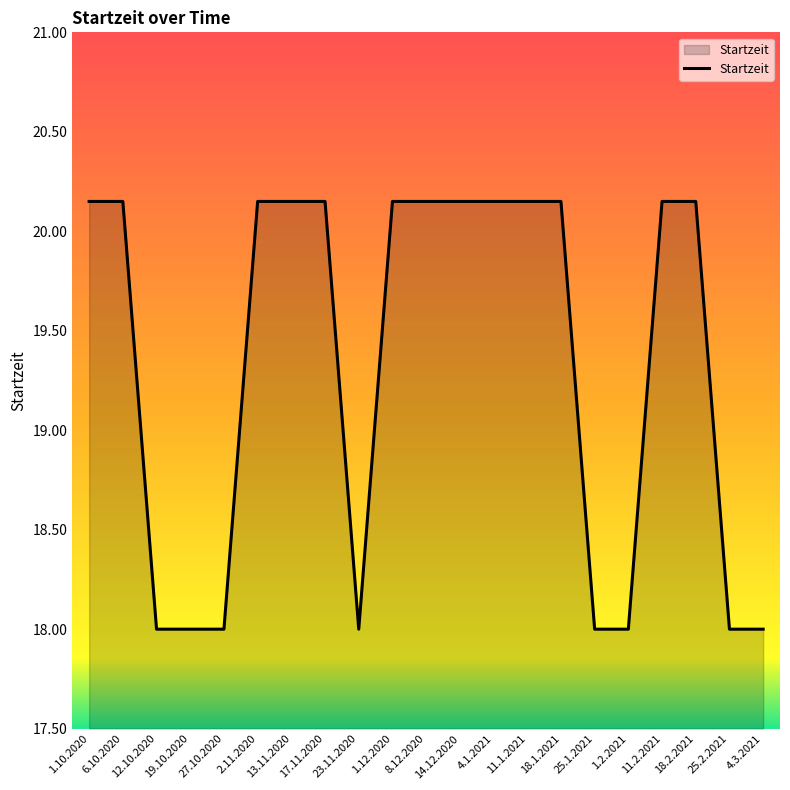

The chart shows a value of 32.1 at 25.1.2021. True or false?

False